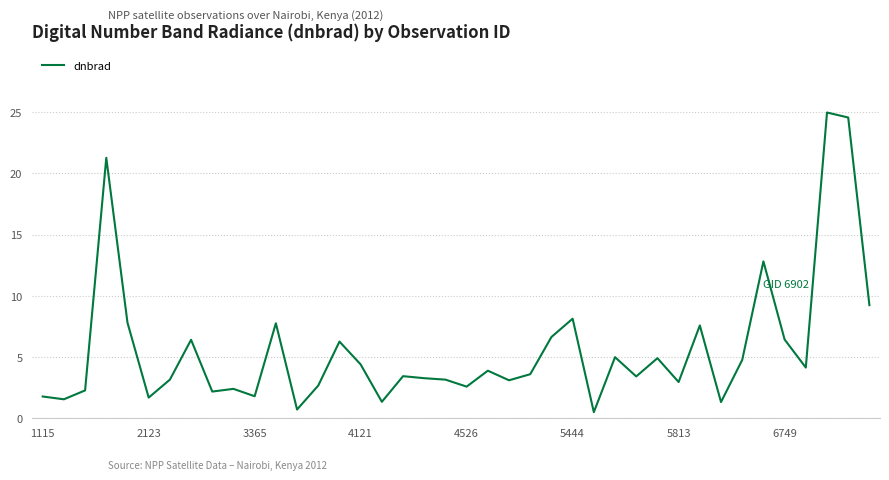

What is the maximum value shown in the chart?

25.0